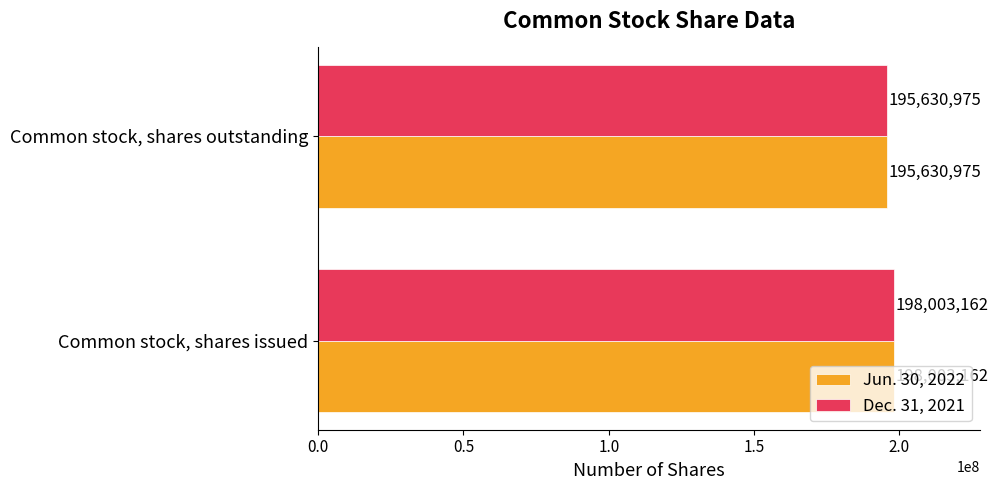

Is the value of Jun. 30, 2022 at Common stock, shares outstanding greater than the value of Dec. 31, 2021 at Common stock, shares issued?

No